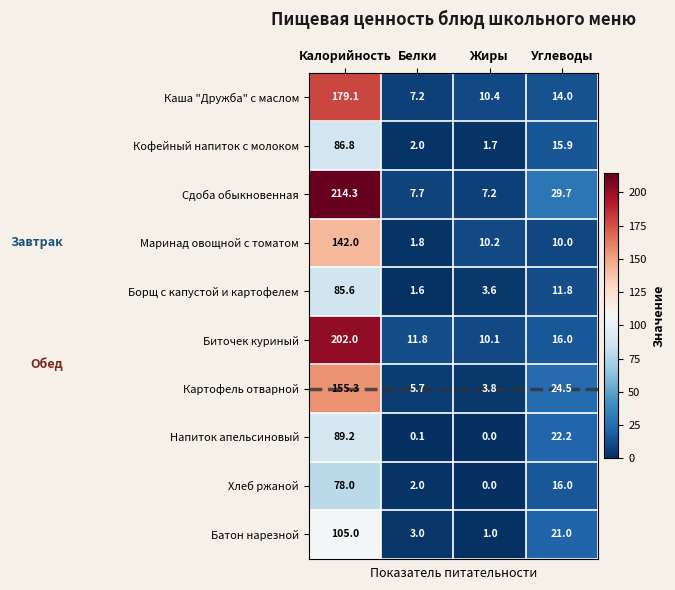

Which series has the widest spread of values?

Сдоба обыкновенная